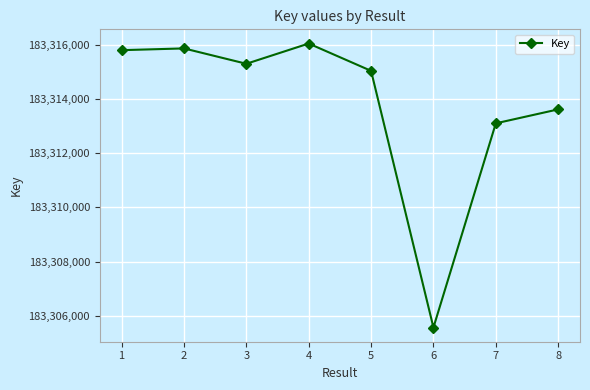

How many points are lower than both their immediate neighbors (excluding endpoints)?

2